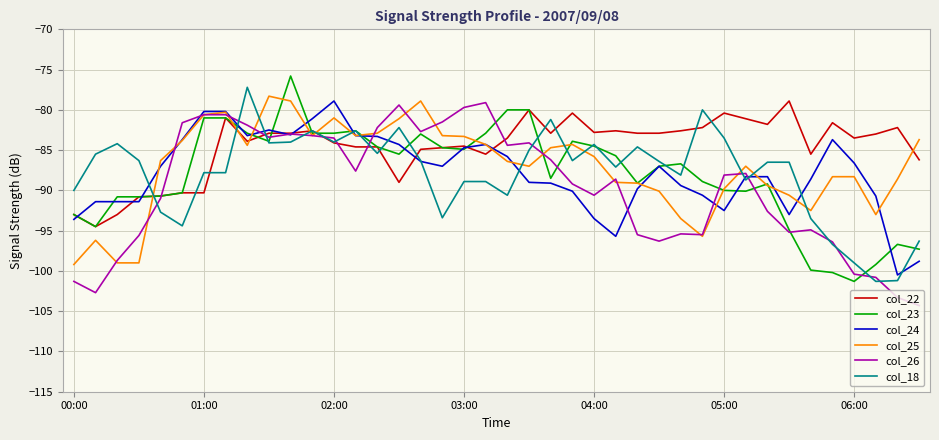

What is the maximum value shown in the chart?

-75.8